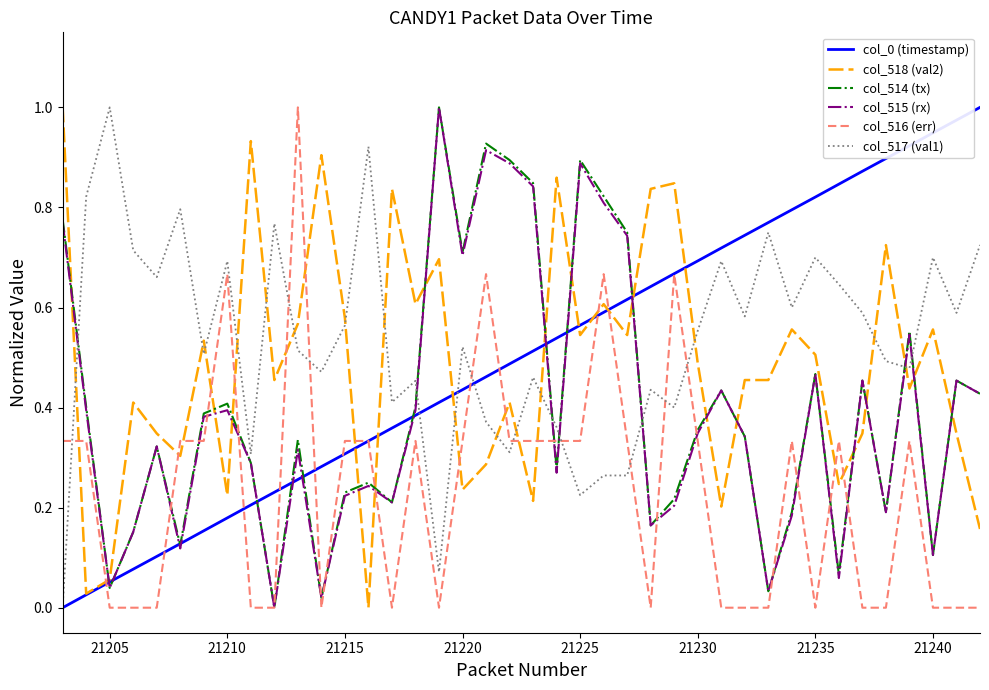

How many lines are shown in the chart?

6